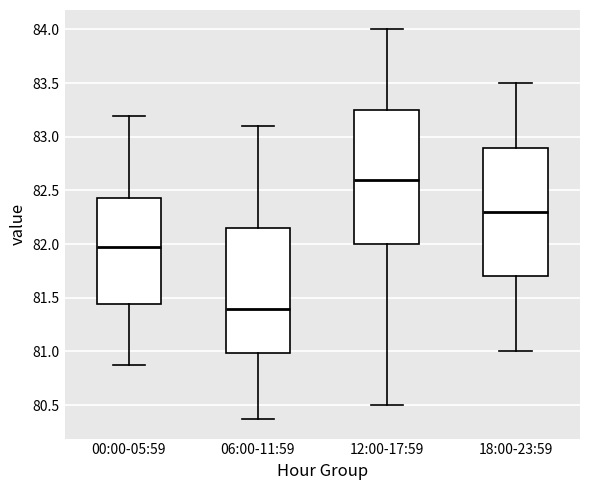

Where does the upper whisker of the box for 00:00-05:59 end on the y-axis? The values are not printed on the chart, so give them approximately, as read against the axis.

83.20